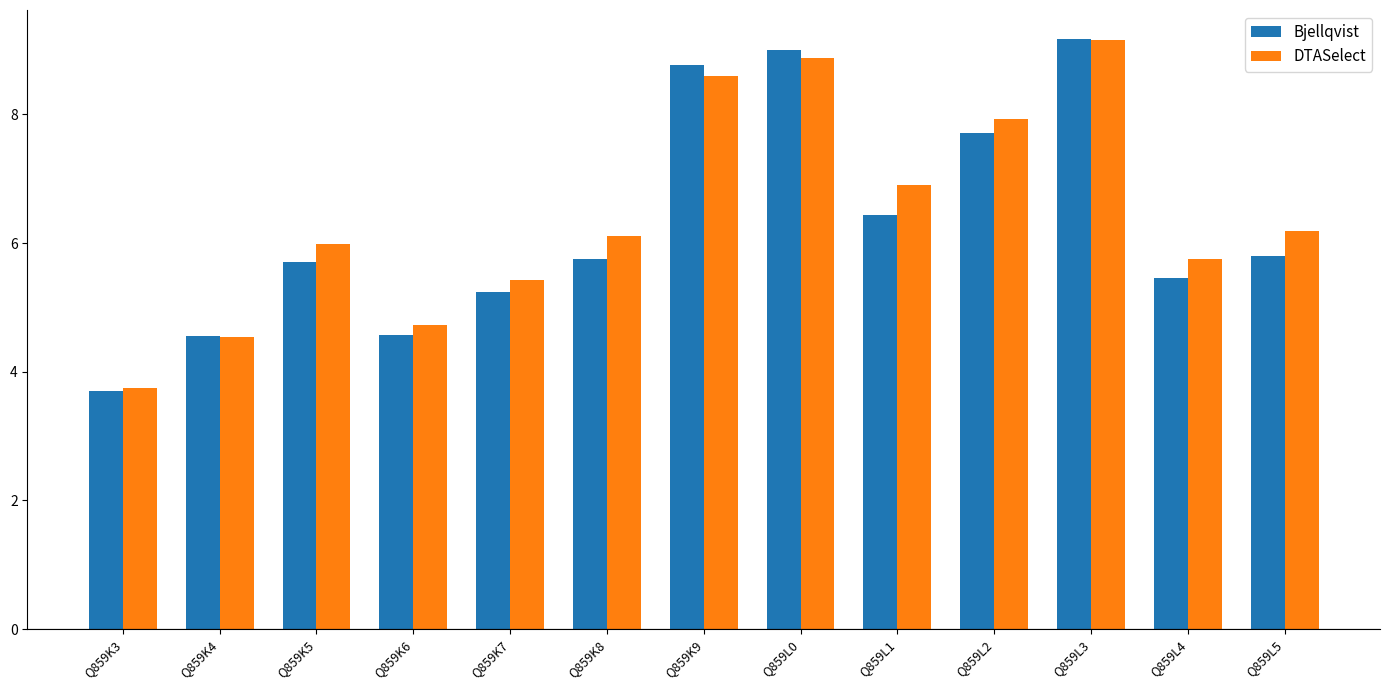

Is the value of Bjellqvist at Q859L3 greater than the value of DTASelect at Q859L2?

Yes